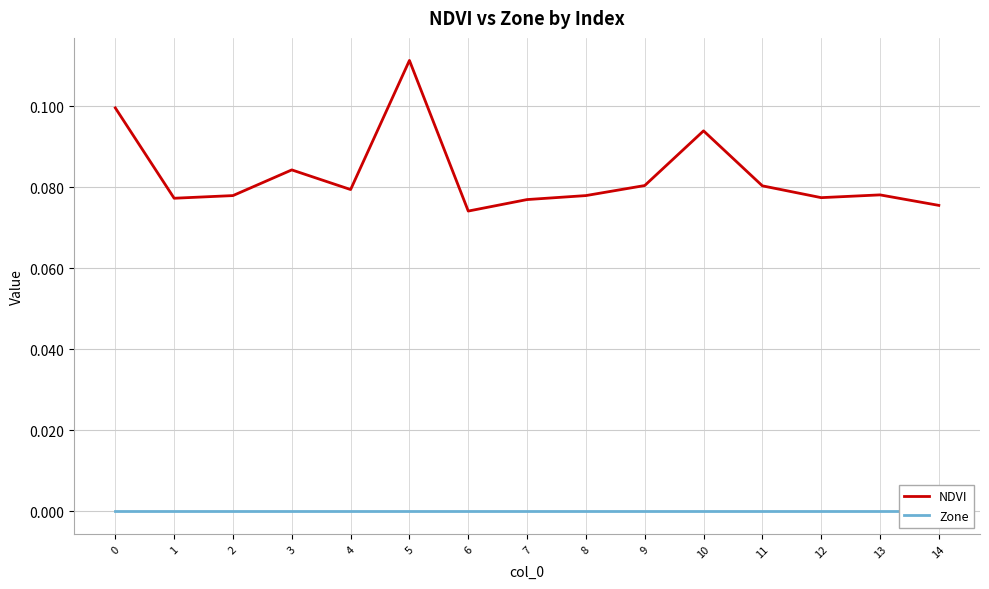

True or false: NDVI and Zone cross at least once.

False